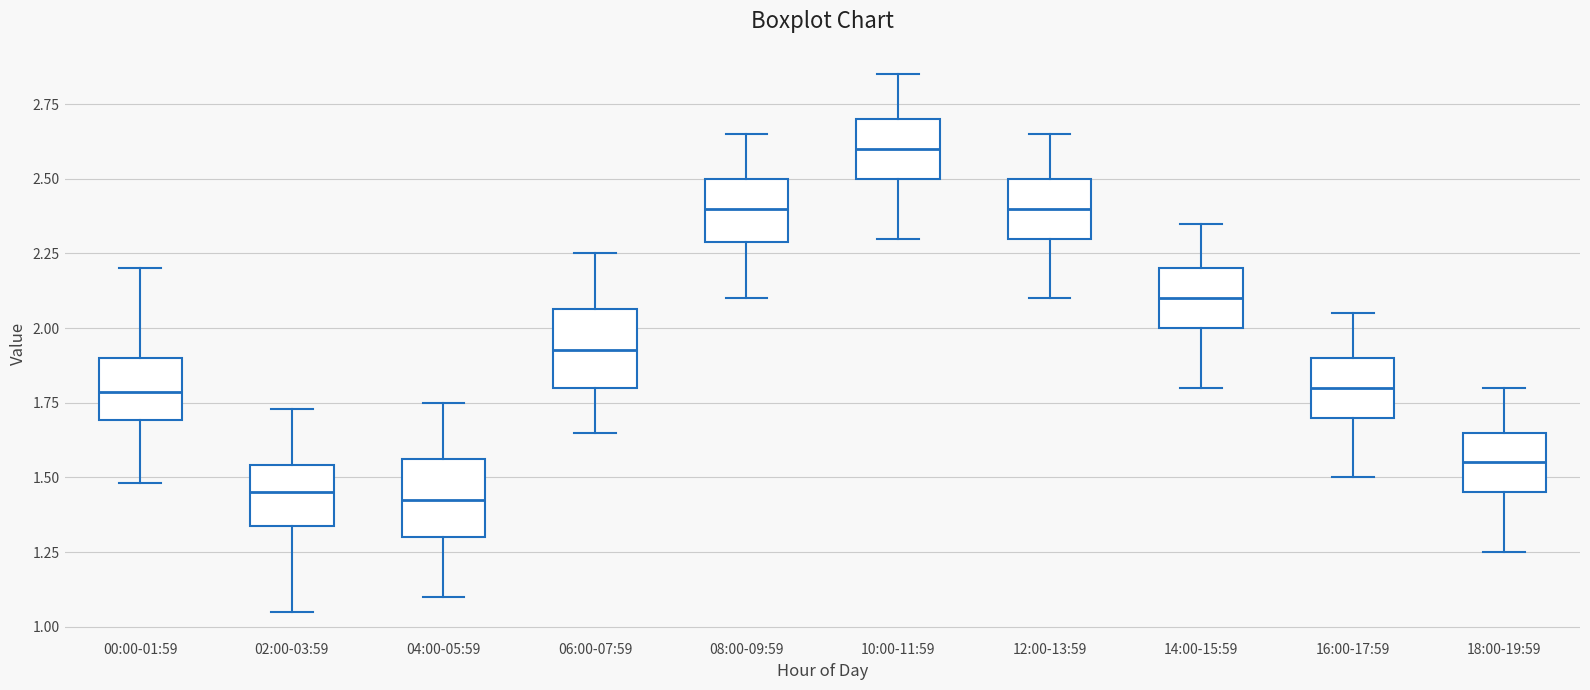

Reading left to right, transcribe this box plot: for each box, give where its median line is, the range the box spans, and where its two whiskers end, as read against the y-axis. The values are not printed on the chart, so give them approximately, as read against the axis.

00:00-01:59: median 1.80, box 1.70 to 1.90, whiskers 1.50 to 2.20
02:00-03:59: median 1.45, box 1.35 to 1.55, whiskers 1.05 to 1.75
04:00-05:59: median 1.45, box 1.30 to 1.55, whiskers 1.10 to 1.75
06:00-07:59: median 1.95, box 1.80 to 2.05, whiskers 1.65 to 2.25
08:00-09:59: median 2.40, box 2.30 to 2.50, whiskers 2.10 to 2.65
10:00-11:59: median 2.60, box 2.50 to 2.70, whiskers 2.30 to 2.85
12:00-13:59: median 2.40, box 2.30 to 2.50, whiskers 2.10 to 2.65
14:00-15:59: median 2.10, box 2.00 to 2.20, whiskers 1.80 to 2.35
16:00-17:59: median 1.80, box 1.70 to 1.90, whiskers 1.50 to 2.05
18:00-19:59: median 1.55, box 1.45 to 1.65, whiskers 1.25 to 1.80